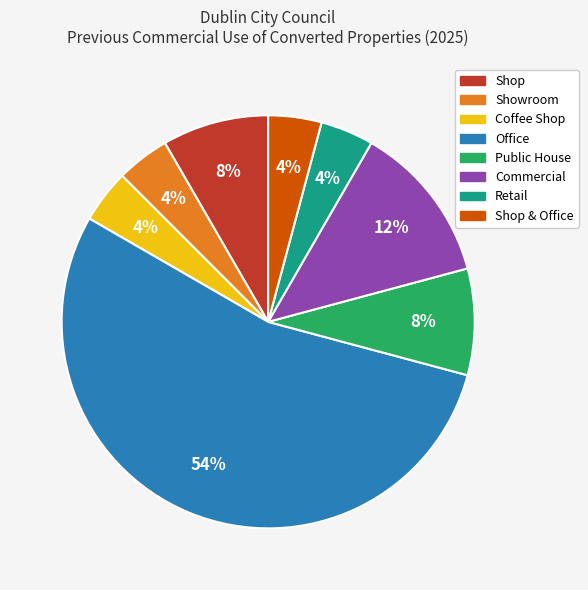

Is there any slice that represents more than half of the pie?

Yes